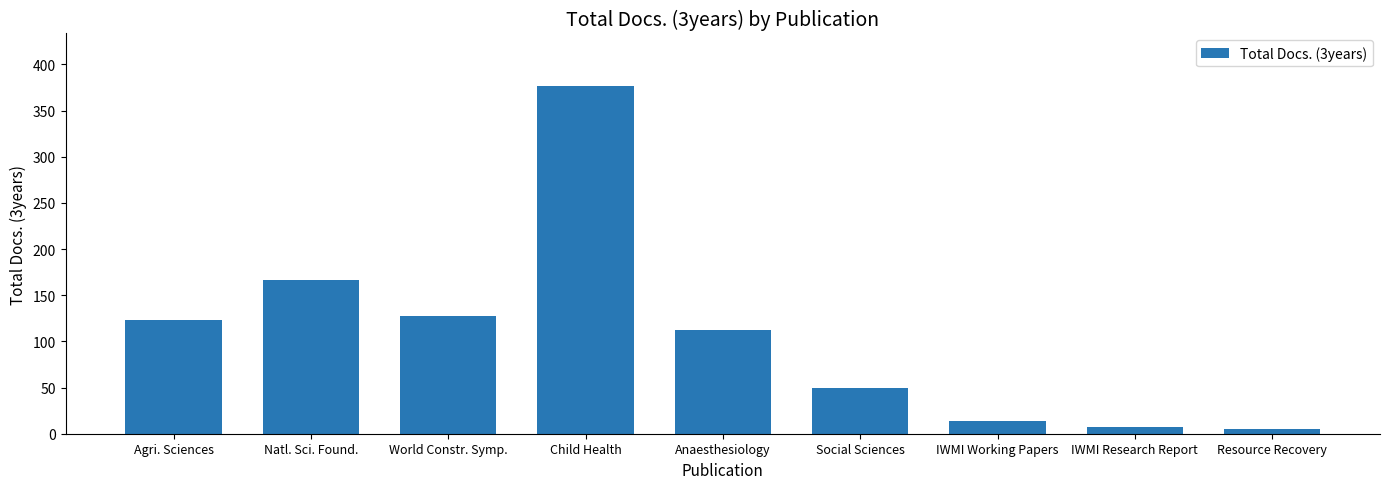

The value at Anaesthesiology is 112. True or false?

True